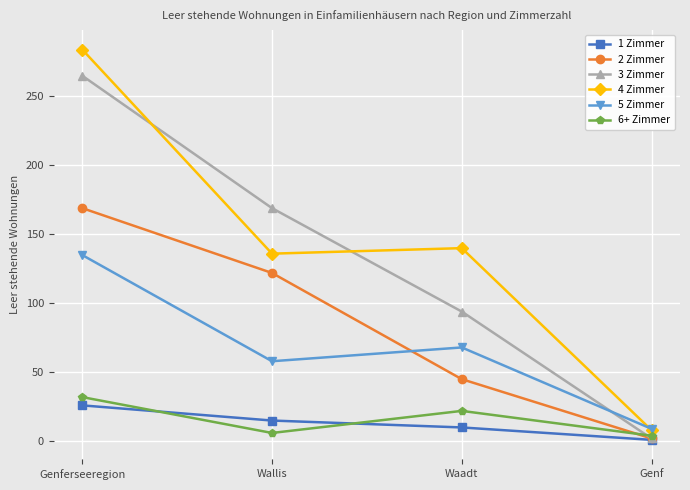

What is the label of the 1st point from the right?

Genf